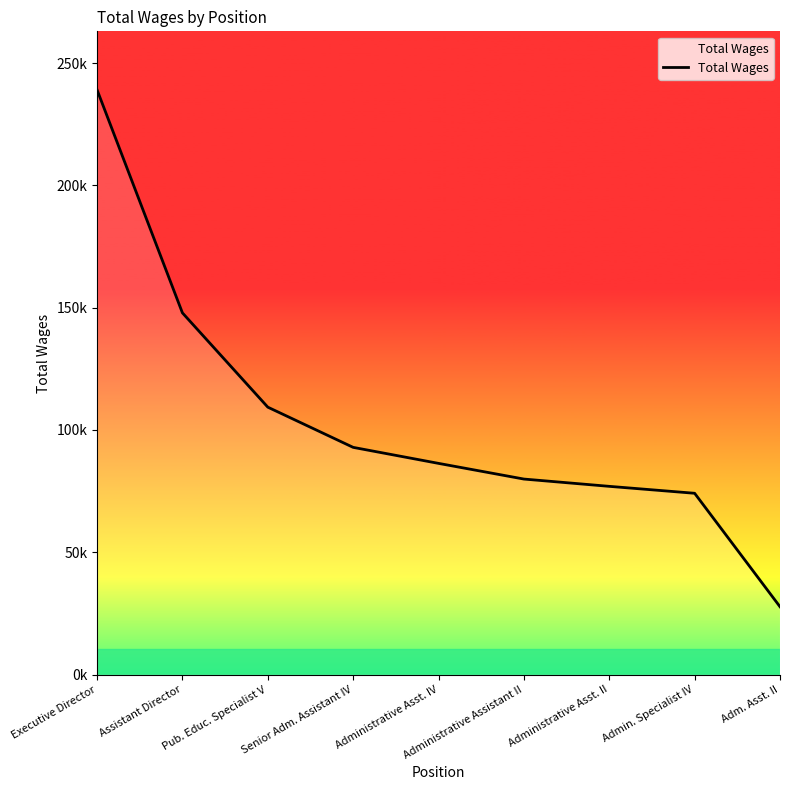

Where is the data nearest to the value 133402?

Assistant Director